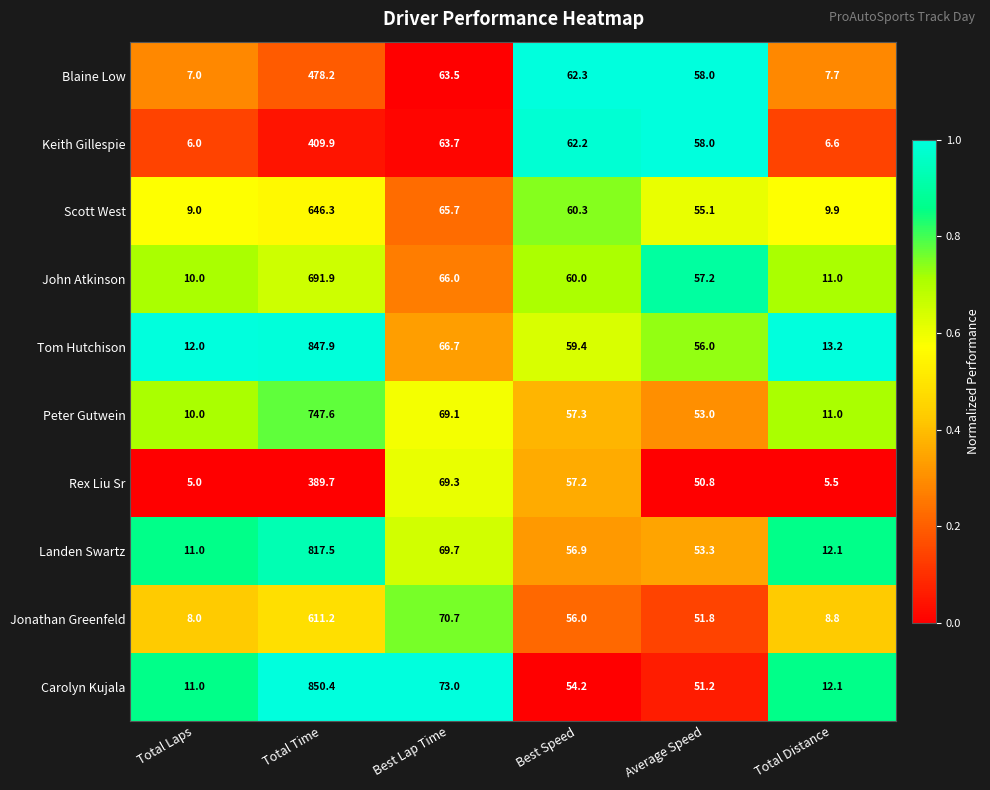

Which series has the largest range (max minus min)?

Carolyn Kujala